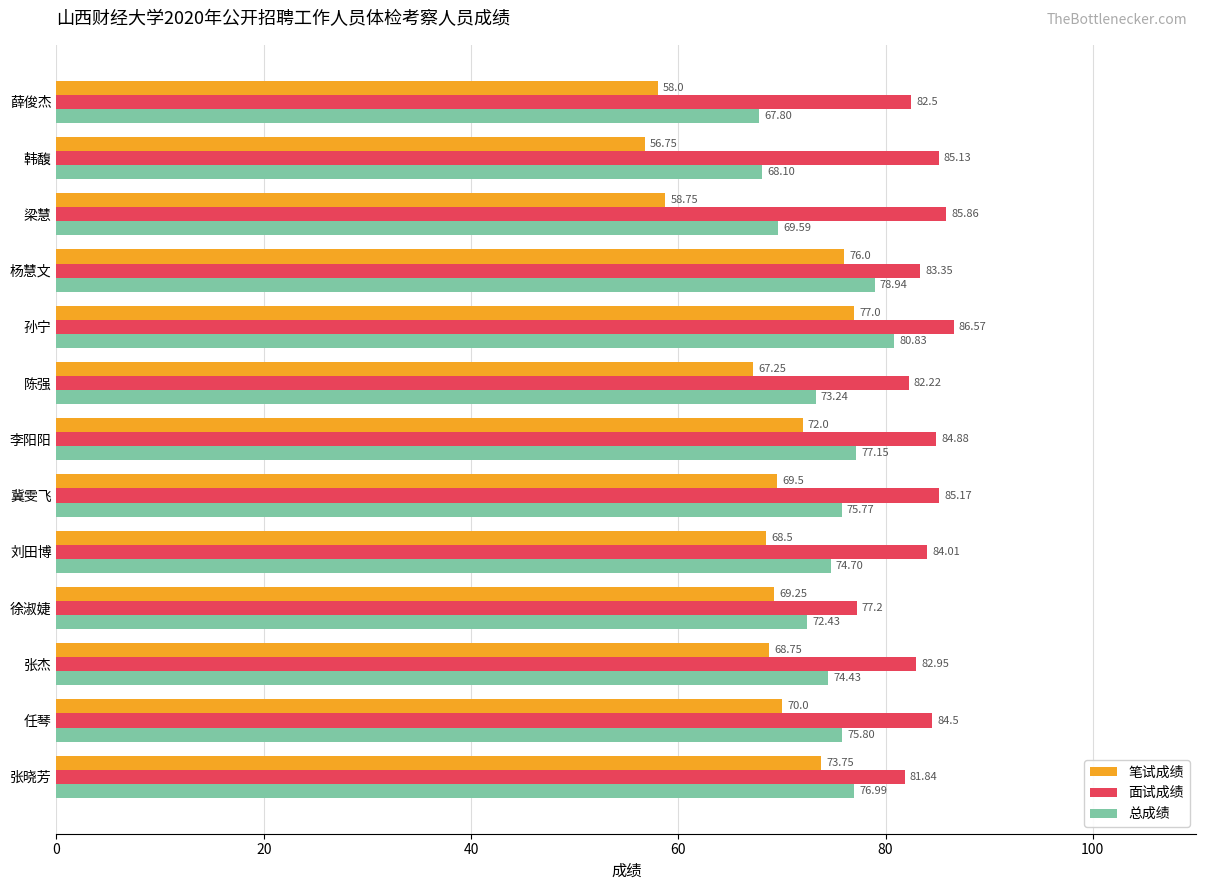

Which category has the highest value across all series?

孙宁